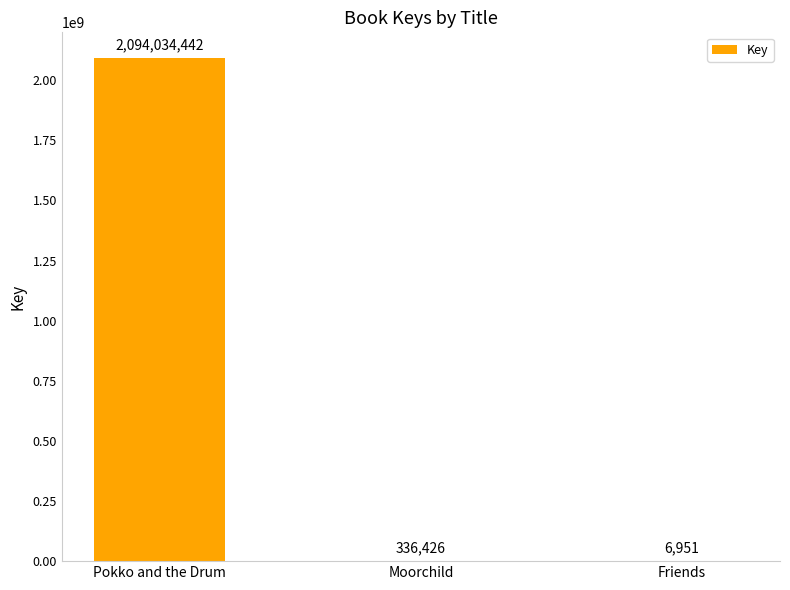

What is the greatest value displayed?

2094034442